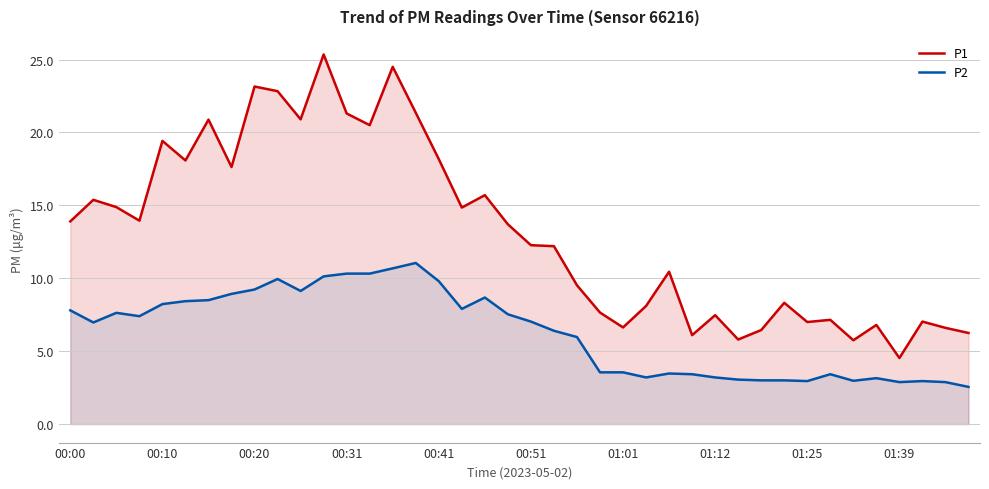

What is the difference between the second highest and second lowest values in the P2 series?

7.8